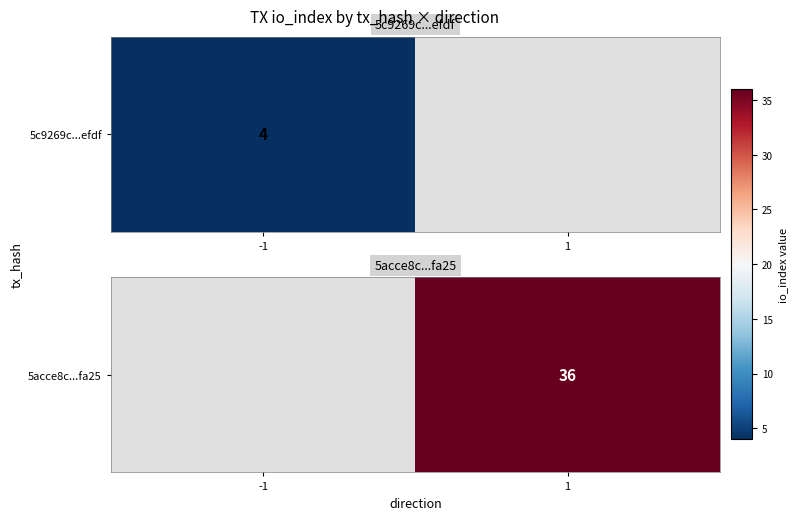

How many data points does each series have?

2